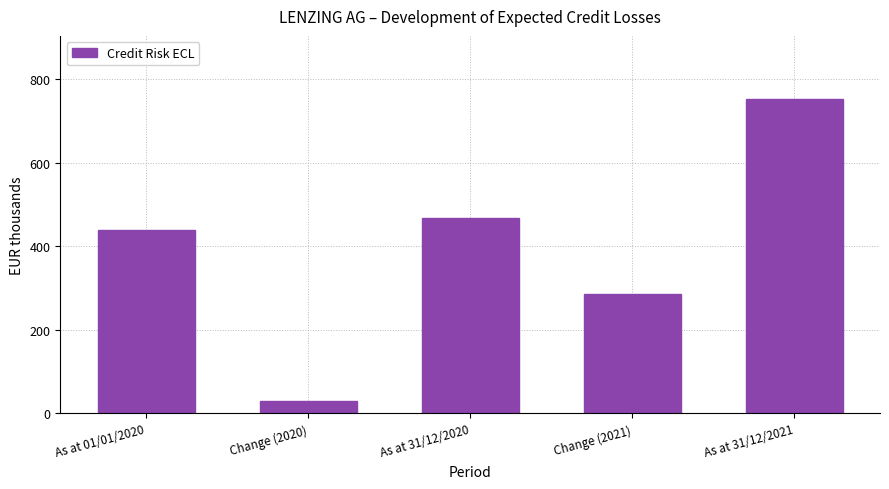

Which category has the lowest value across all series?

Change (2020)